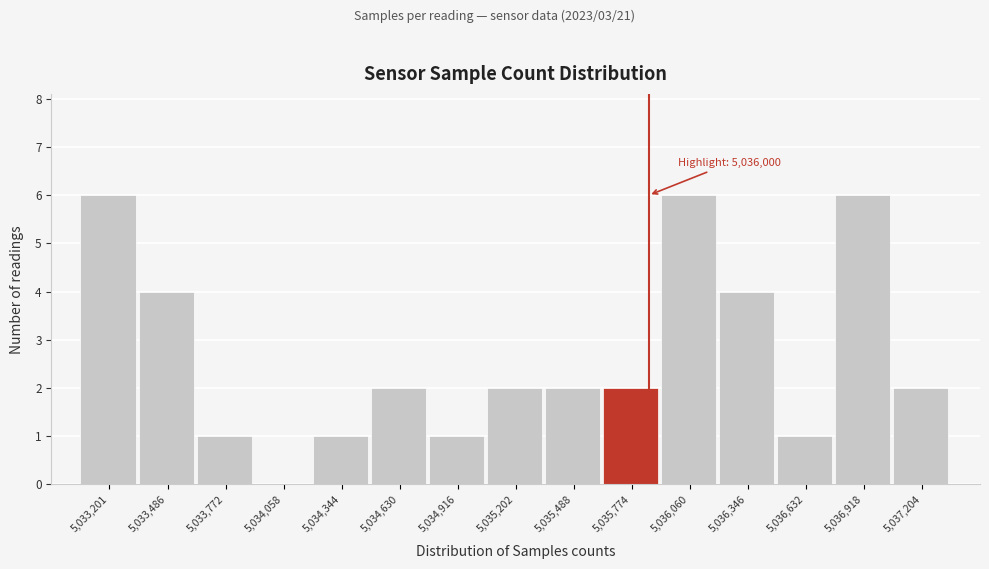

Reading left to right, transcribe all the data shown in this chart.

5,033,201=6	5,033,486=4	5,033,772=1	5,034,058=0	5,034,344=1	5,034,630=2	5,034,916=1	5,035,202=2	5,035,488=2	5,035,774=2	5,036,060=6	5,036,346=4	5,036,632=1	5,036,918=6	5,037,204=2